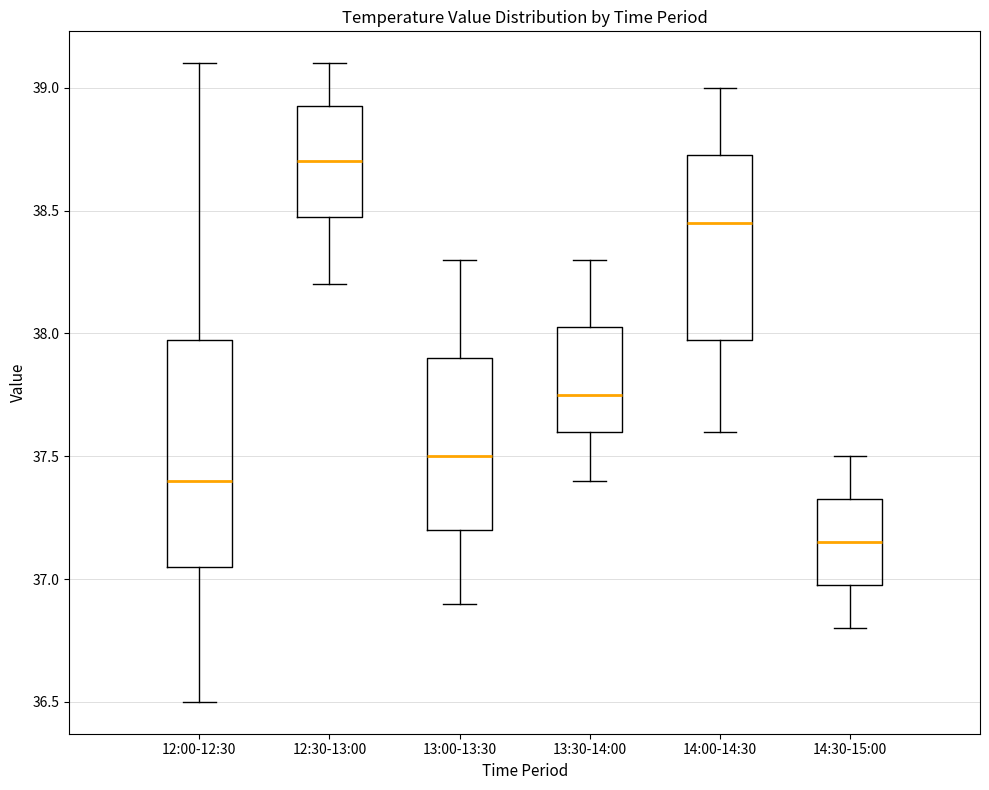

Which box has the lowest median line?

14:30-15:00